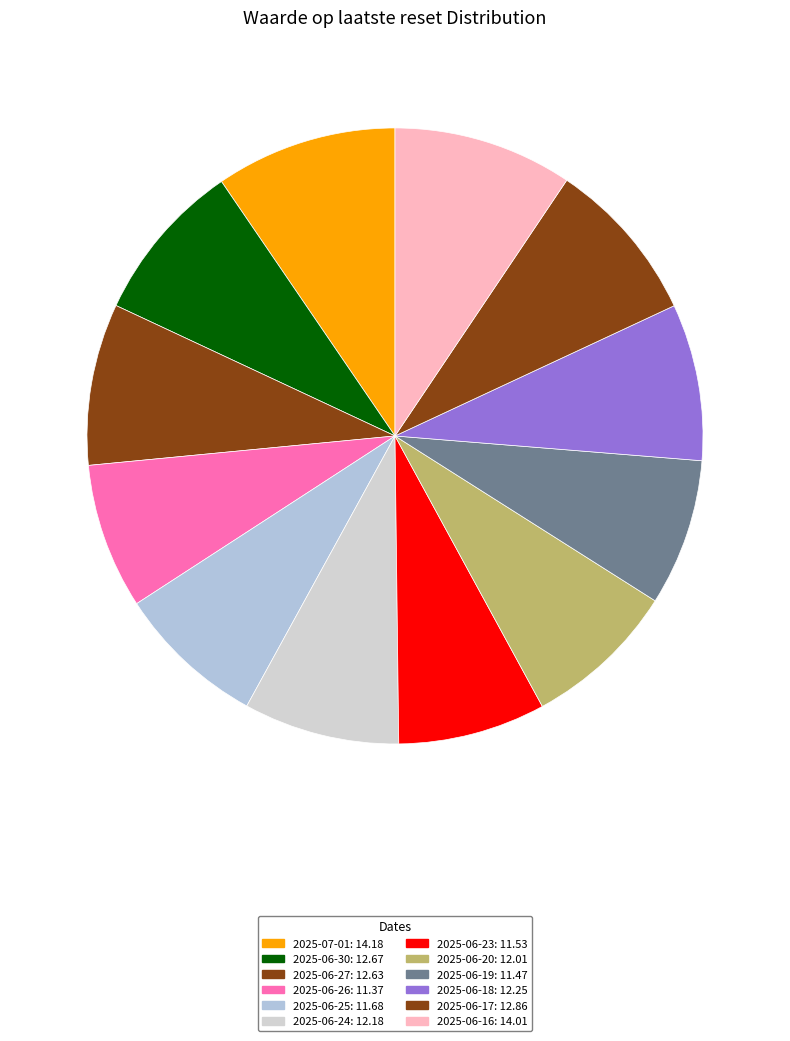

Is there any slice that represents more than half of the pie?

No